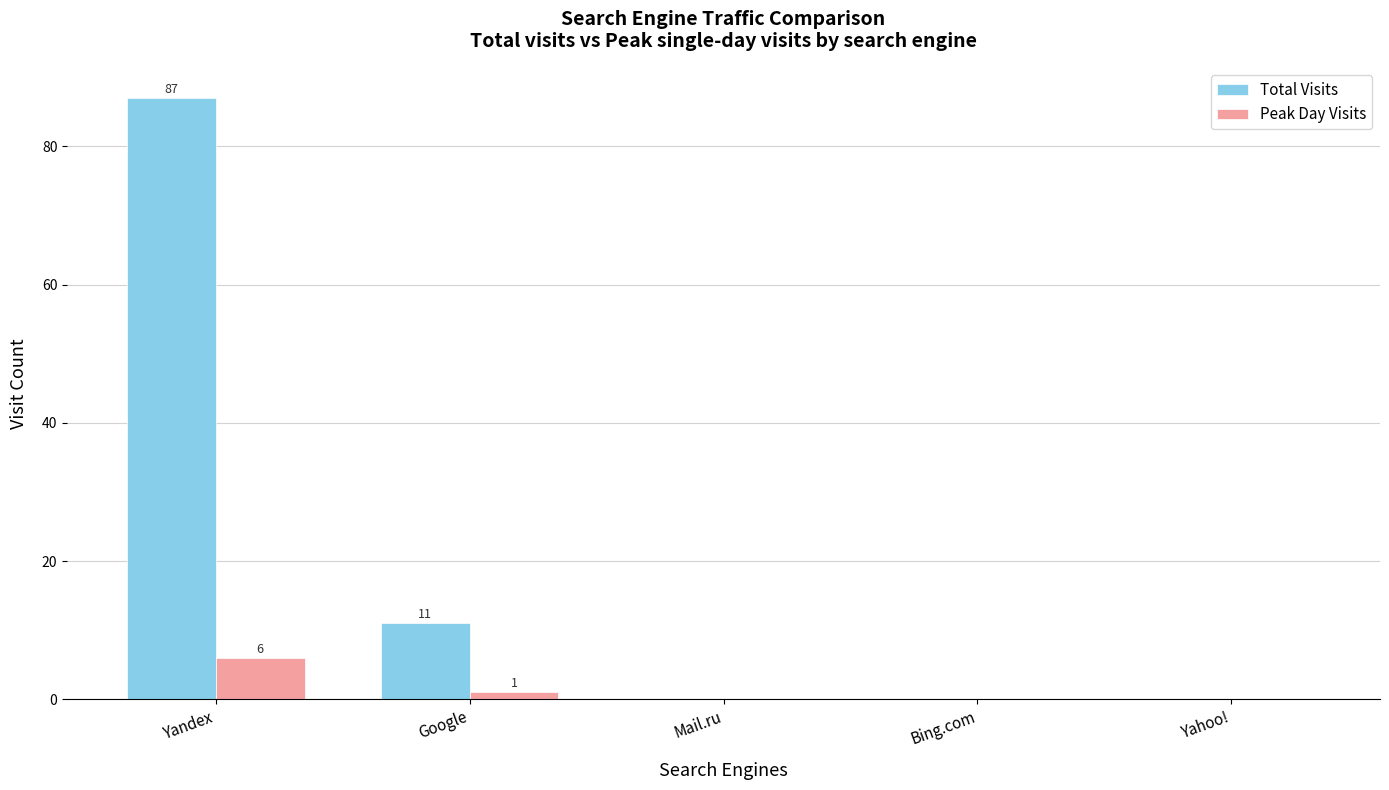

Are the bars horizontal?

No